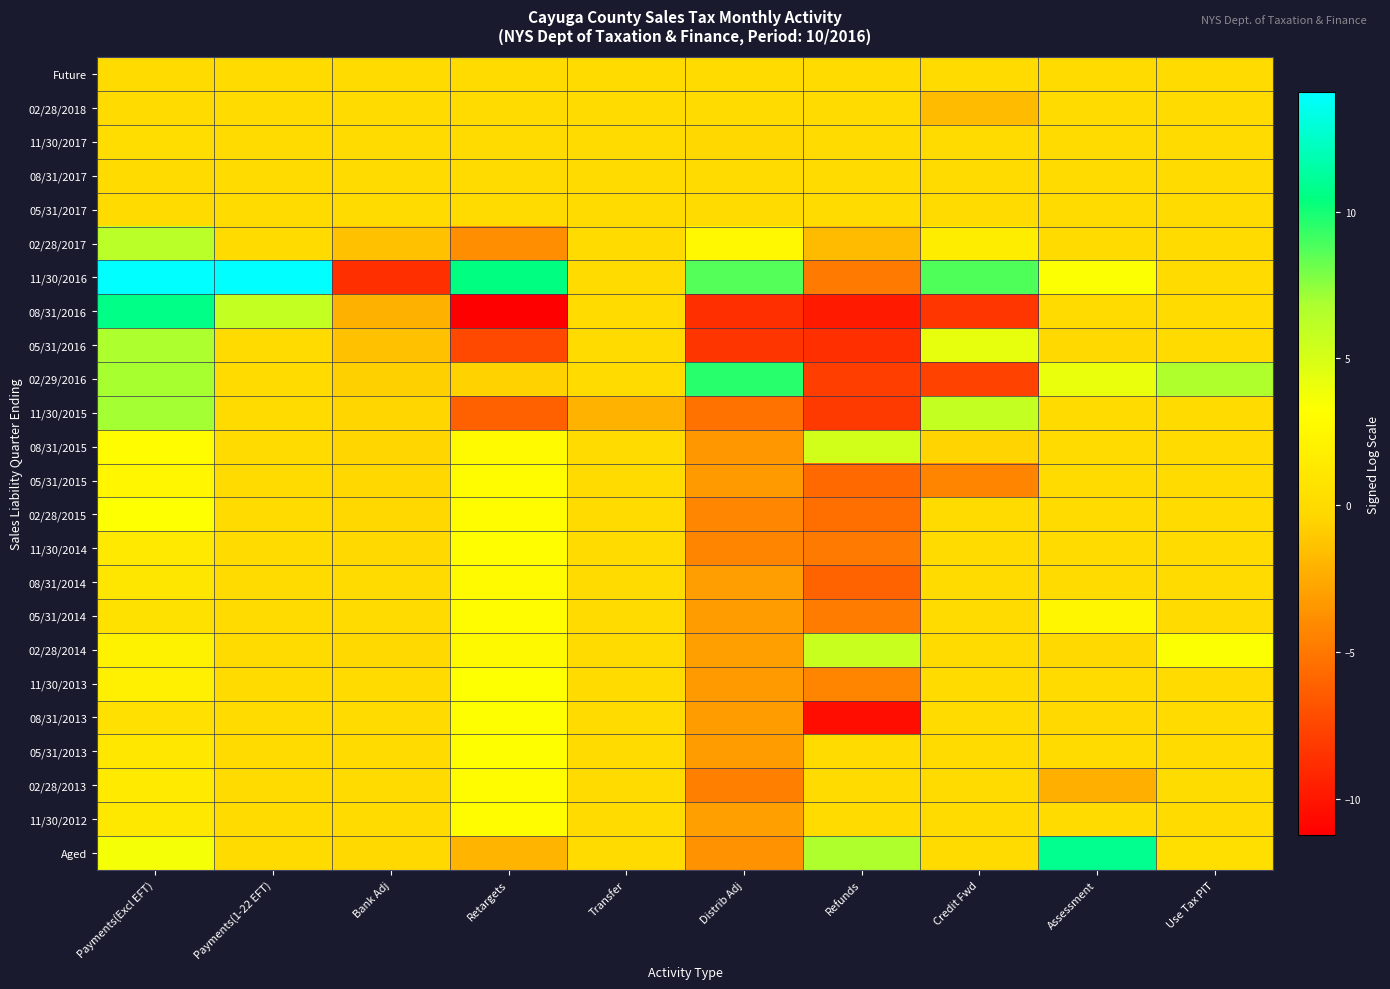

Reading left to right, extract all data points from this chart.

Future: Payments(Excl EFT)=0.0	Payments(1-22 EFT)=0.0	Bank Adj=0.0	Retargets=0.0	Transfer=0.0	Distrib Adj=0.0	Refunds=0.0	Credit Fwd=0.0	Assessment=0.0	Use Tax PIT=0.0
02/28/2018: Payments(Excl EFT)=0.0	Payments(1-22 EFT)=0.0	Bank Adj=0.0	Retargets=0.0	Transfer=0.0	Distrib Adj=0.0	Refunds=0.0	Credit Fwd=-1.7	Assessment=0.0	Use Tax PIT=0.0
11/30/2017: Payments(Excl EFT)=0.2	Payments(1-22 EFT)=0.0	Bank Adj=0.0	Retargets=0.0	Transfer=0.0	Distrib Adj=-0.2	Refunds=0.0	Credit Fwd=0.0	Assessment=0.0	Use Tax PIT=0.0
08/31/2017: Payments(Excl EFT)=0.0	Payments(1-22 EFT)=0.0	Bank Adj=0.0	Retargets=0.0	Transfer=0.0	Distrib Adj=0.0	Refunds=0.0	Credit Fwd=0.0	Assessment=0.0	Use Tax PIT=0.0
05/31/2017: Payments(Excl EFT)=0.0	Payments(1-22 EFT)=0.0	Bank Adj=0.0	Retargets=0.0	Transfer=0.0	Distrib Adj=0.0	Refunds=0.0	Credit Fwd=0.0	Assessment=0.0	Use Tax PIT=0.0
02/28/2017: Payments(Excl EFT)=6.2	Payments(1-22 EFT)=0.0	Bank Adj=-1.4	Retargets=-3.8	Transfer=0.0	Distrib Adj=2.7	Refunds=-1.7	Credit Fwd=1.7	Assessment=0.0	Use Tax PIT=0.0
11/30/2016: Payments(Excl EFT)=14.0	Payments(1-22 EFT)=14.1	Bank Adj=-8.7	Retargets=10.5	Transfer=0.0	Distrib Adj=8.7	Refunds=-4.9	Credit Fwd=8.8	Assessment=3.3	Use Tax PIT=0.0
08/31/2016: Payments(Excl EFT)=10.6	Payments(1-22 EFT)=5.8	Bank Adj=-2.2	Retargets=-11.2	Transfer=0.0	Distrib Adj=-8.7	Refunds=-9.8	Credit Fwd=-8.3	Assessment=0.0	Use Tax PIT=0.0
05/31/2016: Payments(Excl EFT)=6.8	Payments(1-22 EFT)=0.0	Bank Adj=-1.4	Retargets=-7.4	Transfer=0.0	Distrib Adj=-8.4	Refunds=-8.7	Credit Fwd=4.2	Assessment=-0.1	Use Tax PIT=0.0
02/29/2016: Payments(Excl EFT)=6.9	Payments(1-22 EFT)=0.0	Bank Adj=-0.8	Retargets=-0.6	Transfer=0.0	Distrib Adj=9.5	Refunds=-7.9	Credit Fwd=-7.7	Assessment=4.2	Use Tax PIT=6.7
11/30/2015: Payments(Excl EFT)=7.0	Payments(1-22 EFT)=0.0	Bank Adj=-0.5	Retargets=-6.2	Transfer=-2.1	Distrib Adj=-5.3	Refunds=-8.1	Credit Fwd=5.8	Assessment=0.0	Use Tax PIT=0.0
08/31/2015: Payments(Excl EFT)=2.9	Payments(1-22 EFT)=0.0	Bank Adj=-0.4	Retargets=2.9	Transfer=0.0	Distrib Adj=-3.3	Refunds=5.2	Credit Fwd=-0.5	Assessment=0.0	Use Tax PIT=0.0
05/31/2015: Payments(Excl EFT)=2.5	Payments(1-22 EFT)=0.0	Bank Adj=-0.2	Retargets=3.0	Transfer=0.0	Distrib Adj=-3.3	Refunds=-5.7	Credit Fwd=-4.4	Assessment=0.0	Use Tax PIT=0.0
02/28/2015: Payments(Excl EFT)=3.3	Payments(1-22 EFT)=0.0	Bank Adj=-0.3	Retargets=2.9	Transfer=0.0	Distrib Adj=-4.3	Refunds=-5.5	Credit Fwd=0.0	Assessment=0.0	Use Tax PIT=0.0
11/30/2014: Payments(Excl EFT)=1.2	Payments(1-22 EFT)=0.0	Bank Adj=-0.1	Retargets=3.1	Transfer=0.0	Distrib Adj=-4.4	Refunds=-4.9	Credit Fwd=0.0	Assessment=0.0	Use Tax PIT=0.0
08/31/2014: Payments(Excl EFT)=1.0	Payments(1-22 EFT)=0.0	Bank Adj=-0.1	Retargets=2.9	Transfer=0.0	Distrib Adj=-3.1	Refunds=-6.0	Credit Fwd=0.0	Assessment=0.0	Use Tax PIT=0.0
05/31/2014: Payments(Excl EFT)=0.5	Payments(1-22 EFT)=0.0	Bank Adj=-0.1	Retargets=3.0	Transfer=0.0	Distrib Adj=-3.2	Refunds=-4.8	Credit Fwd=0.0	Assessment=2.4	Use Tax PIT=0.0
02/28/2014: Payments(Excl EFT)=2.1	Payments(1-22 EFT)=0.0	Bank Adj=-0.2	Retargets=2.7	Transfer=0.0	Distrib Adj=-3.0	Refunds=5.6	Credit Fwd=0.0	Assessment=-0.1	Use Tax PIT=3.3
11/30/2013: Payments(Excl EFT)=1.8	Payments(1-22 EFT)=0.0	Bank Adj=-0.1	Retargets=3.2	Transfer=0.0	Distrib Adj=-3.3	Refunds=-4.4	Credit Fwd=0.0	Assessment=0.0	Use Tax PIT=0.0
08/31/2013: Payments(Excl EFT)=0.4	Payments(1-22 EFT)=0.0	Bank Adj=-0.1	Retargets=3.1	Transfer=0.0	Distrib Adj=-3.2	Refunds=-10.5	Credit Fwd=0.0	Assessment=-0.1	Use Tax PIT=0.0
05/31/2013: Payments(Excl EFT)=1.0	Payments(1-22 EFT)=0.0	Bank Adj=0.0	Retargets=3.1	Transfer=0.0	Distrib Adj=-3.2	Refunds=0.0	Credit Fwd=0.0	Assessment=-0.1	Use Tax PIT=0.0
02/28/2013: Payments(Excl EFT)=1.4	Payments(1-22 EFT)=0.0	Bank Adj=0.0	Retargets=3.0	Transfer=0.0	Distrib Adj=-4.5	Refunds=0.0	Credit Fwd=0.0	Assessment=-2.3	Use Tax PIT=0.0
11/30/2012: Payments(Excl EFT)=1.1	Payments(1-22 EFT)=0.0	Bank Adj=0.0	Retargets=2.9	Transfer=0.0	Distrib Adj=-3.0	Refunds=0.0	Credit Fwd=0.0	Assessment=0.0	Use Tax PIT=0.0
Aged: Payments(Excl EFT)=3.6	Payments(1-22 EFT)=0.0	Bank Adj=-0.1	Retargets=-2.0	Transfer=0.0	Distrib Adj=-3.7	Refunds=6.7	Credit Fwd=0.0	Assessment=10.9	Use Tax PIT=0.4